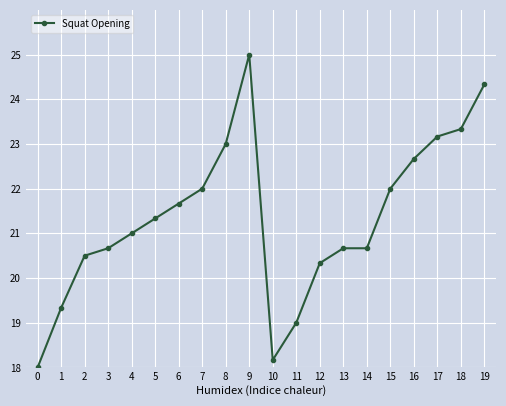

Count the number of categories in the chart.

20